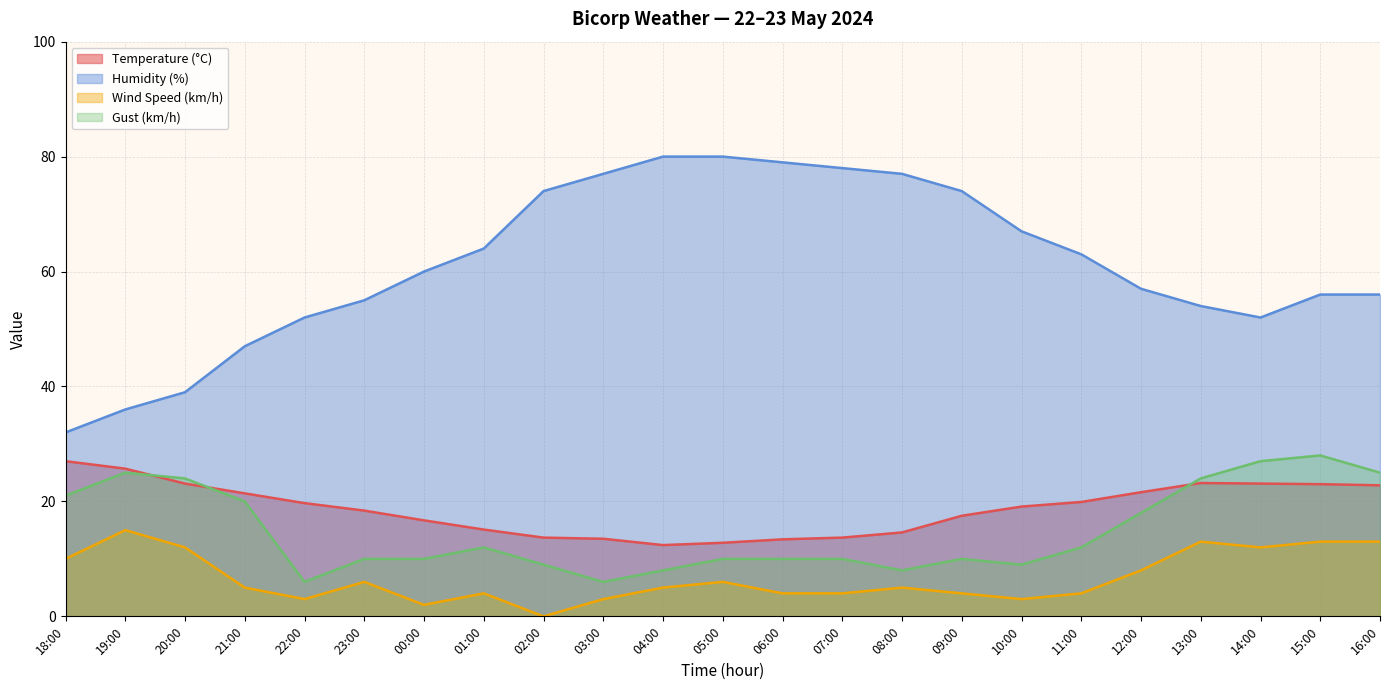

At which label does Temperature (°C) reach its minimum?

04:00